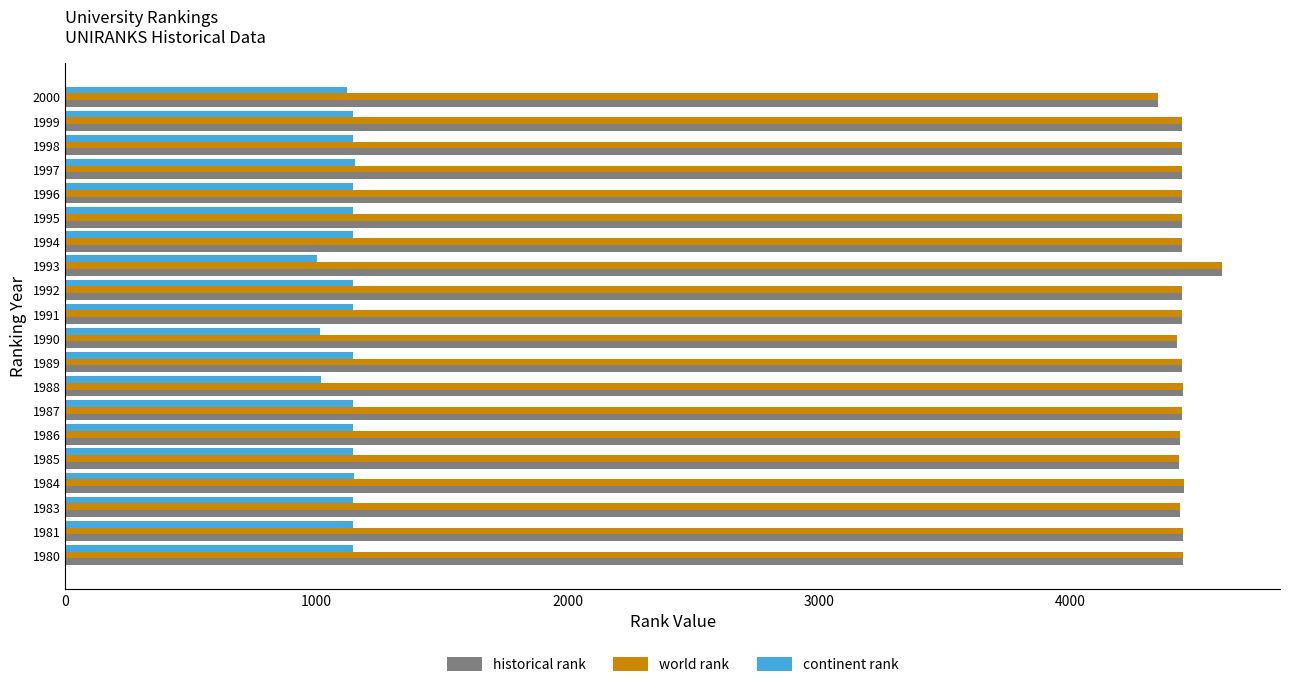

Is it true that continent rank equals 1122 at 2000?

True